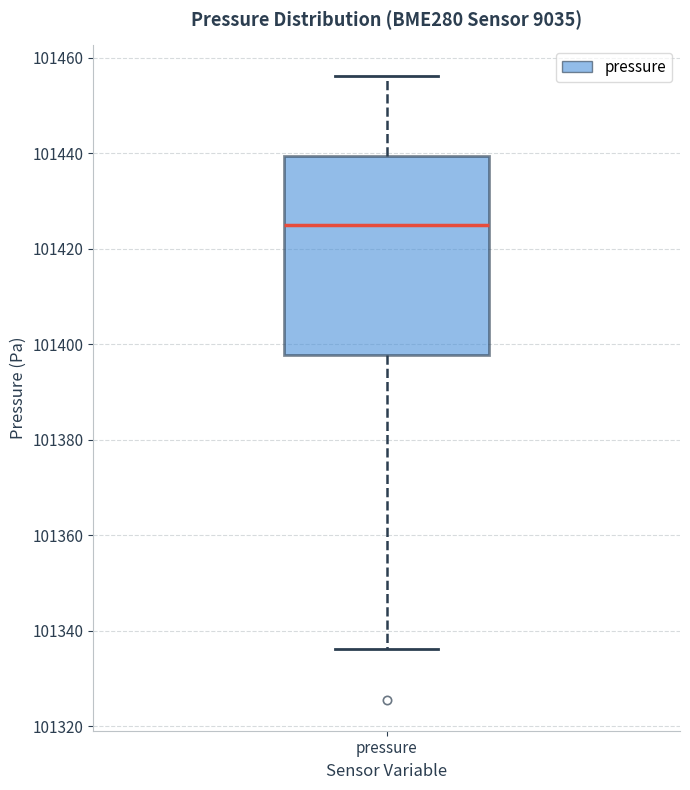

Read this box plot against the y-axis: the position of the median line, the range covered by the box, and the ends of both whiskers. The values are not printed on the chart, so give them approximately, as read against the axis.

median 101426, box 101398 to 101440, whiskers 101336 to 101456